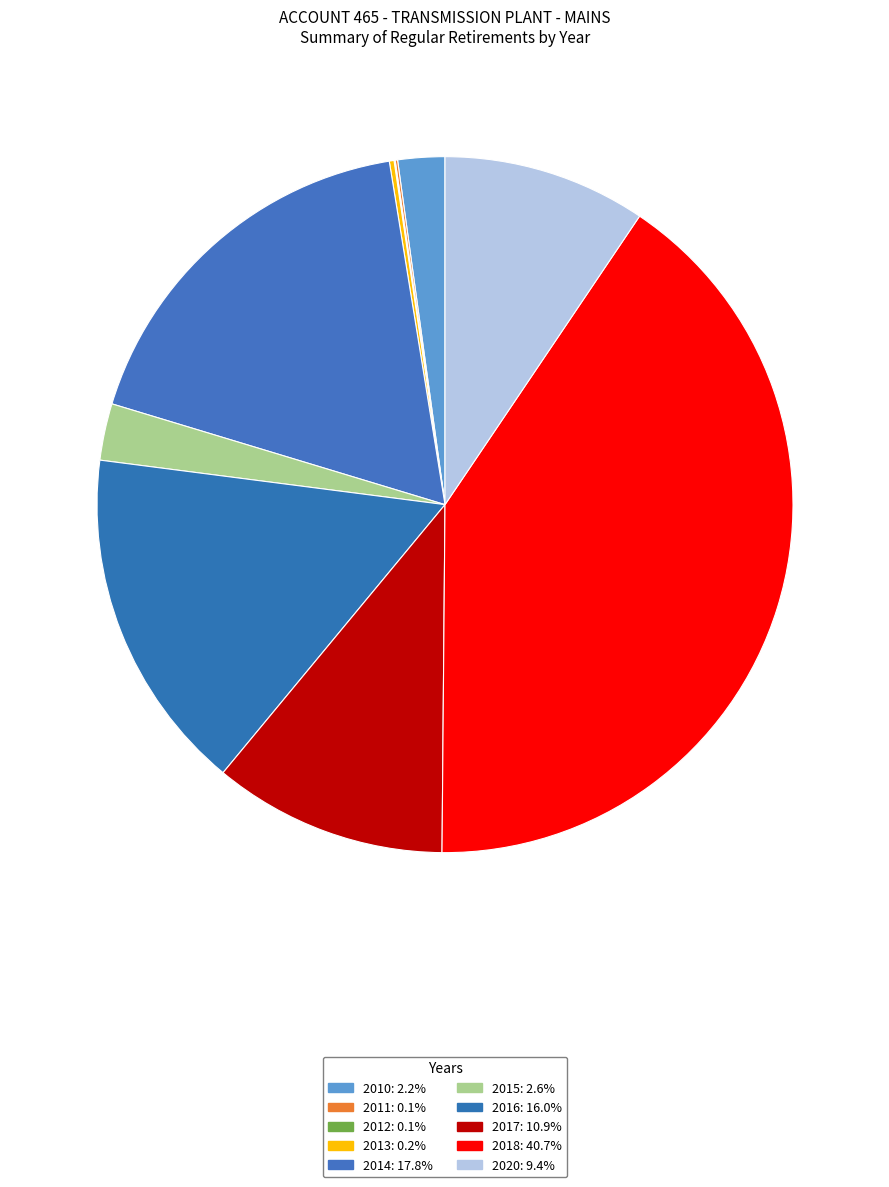

Is the sum of 2011 and 2010 greater than half?

No